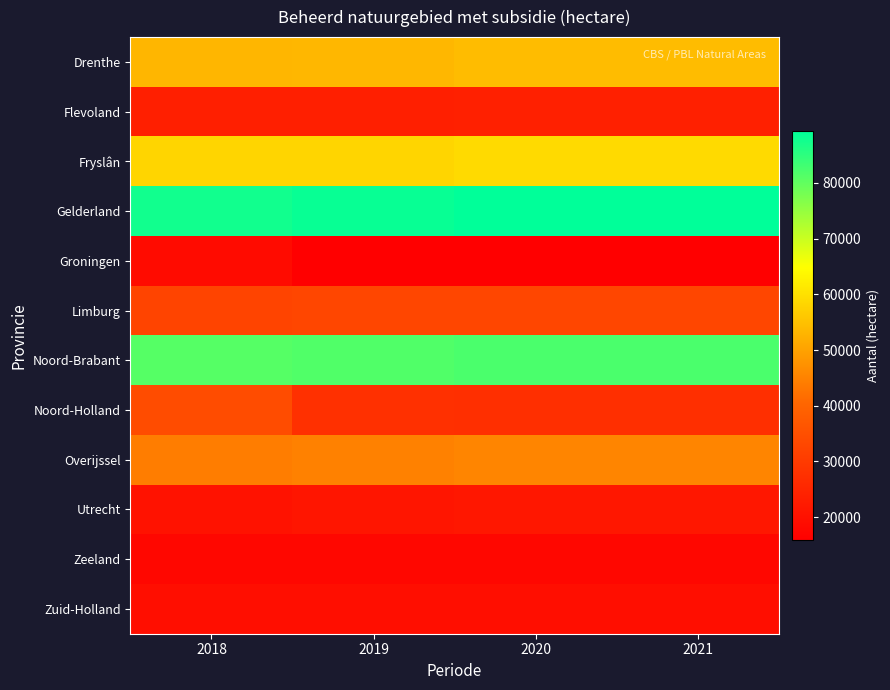

Which has a higher value, 2018 or 2019?

2019